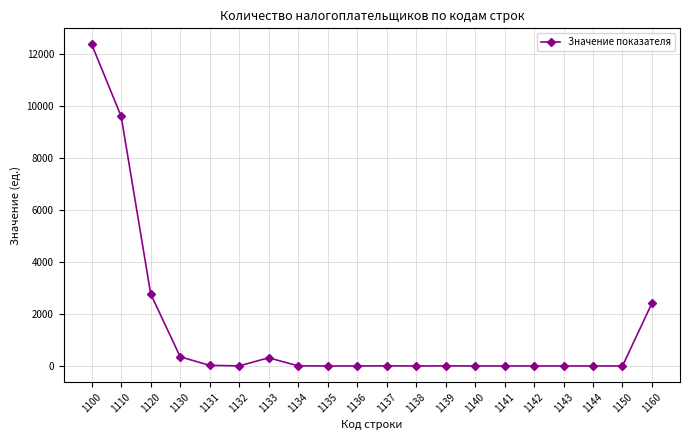

True or false: the data has more than 0 interior local peaks.

True